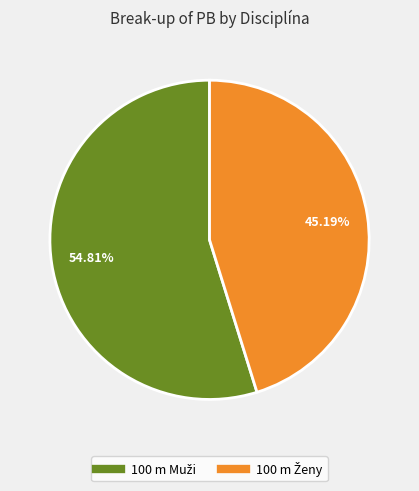

How many slices are in this pie chart?

2